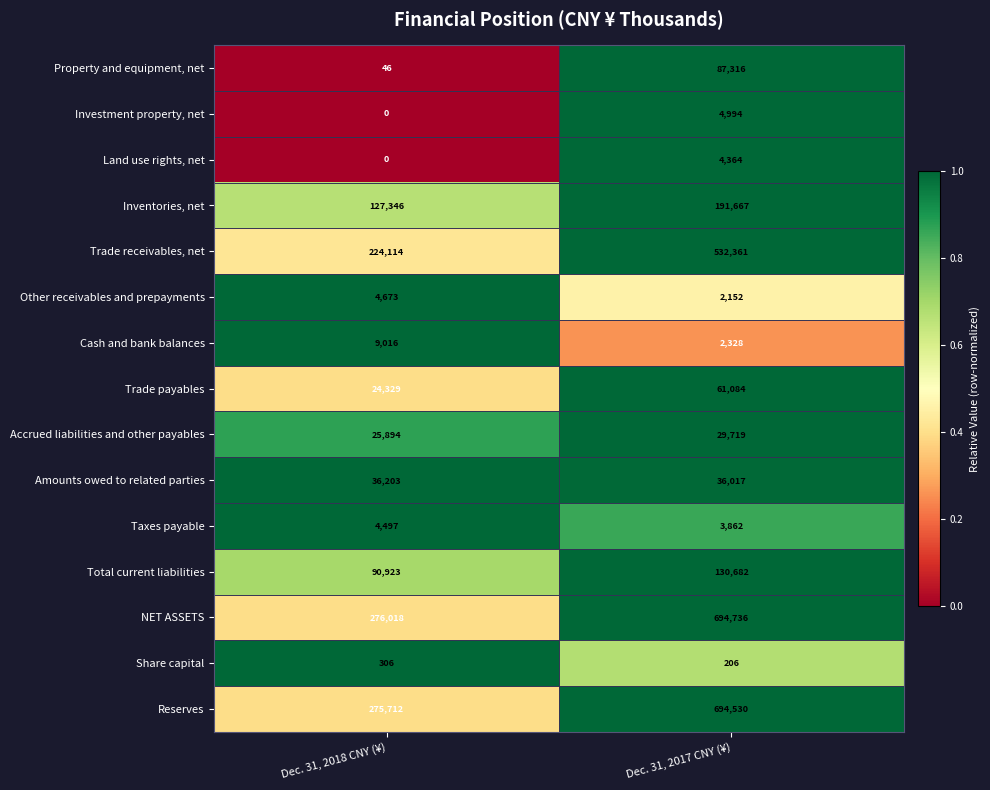

At how many categories does at least one series exceed 0?

2